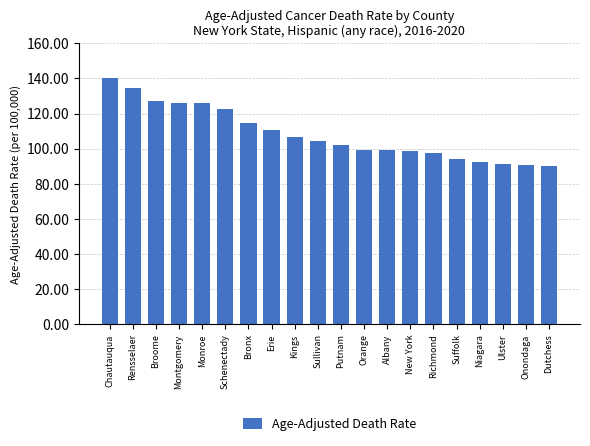

Count the number of values greater than 104.

10